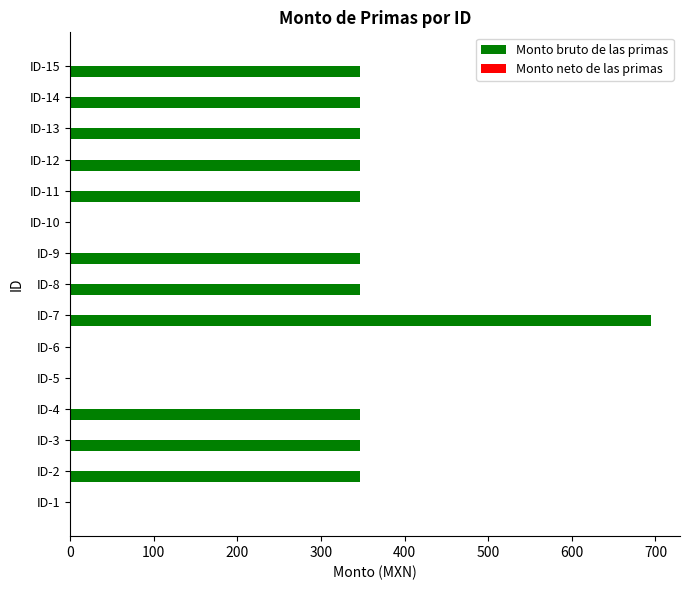

What is the change in value from ID-6 to ID-9?

+347.3